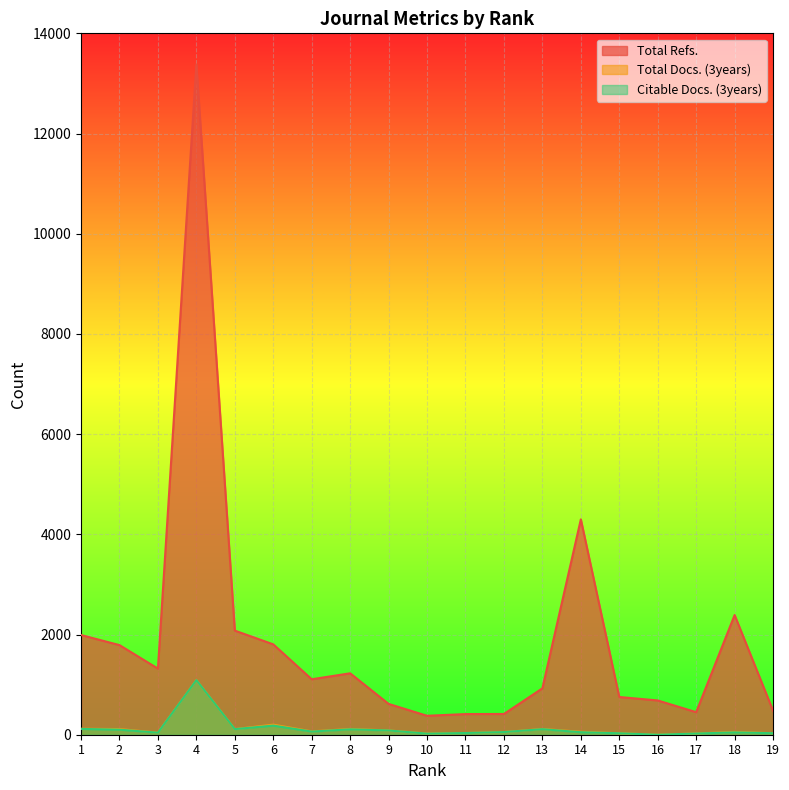

What is the difference between the maximum and minimum values in the Total Refs. series?

13000